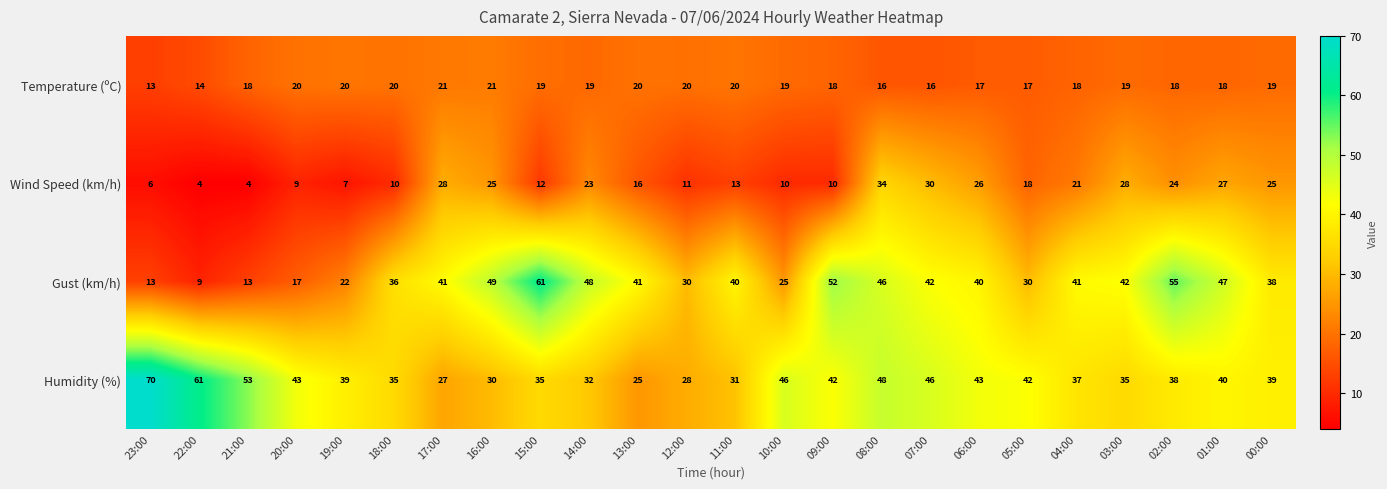

What is the sum of the Wind Speed (km/h) values at 03:00 and 16:00?

53